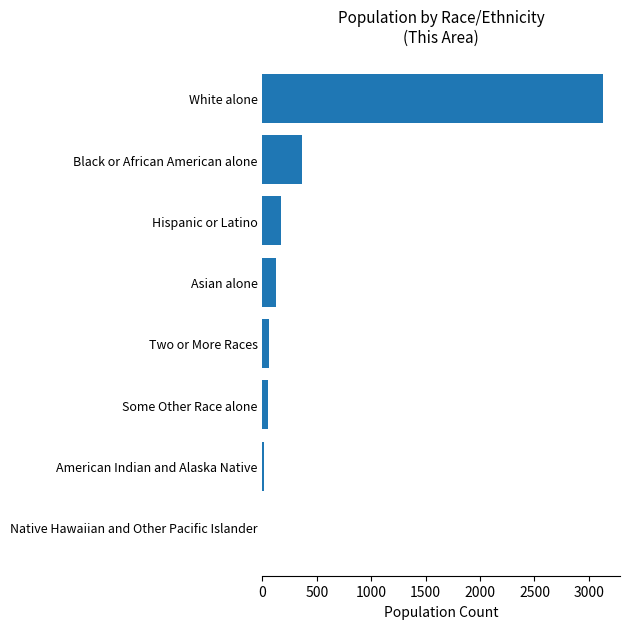

The value at White alone is 1135. True or false?

False